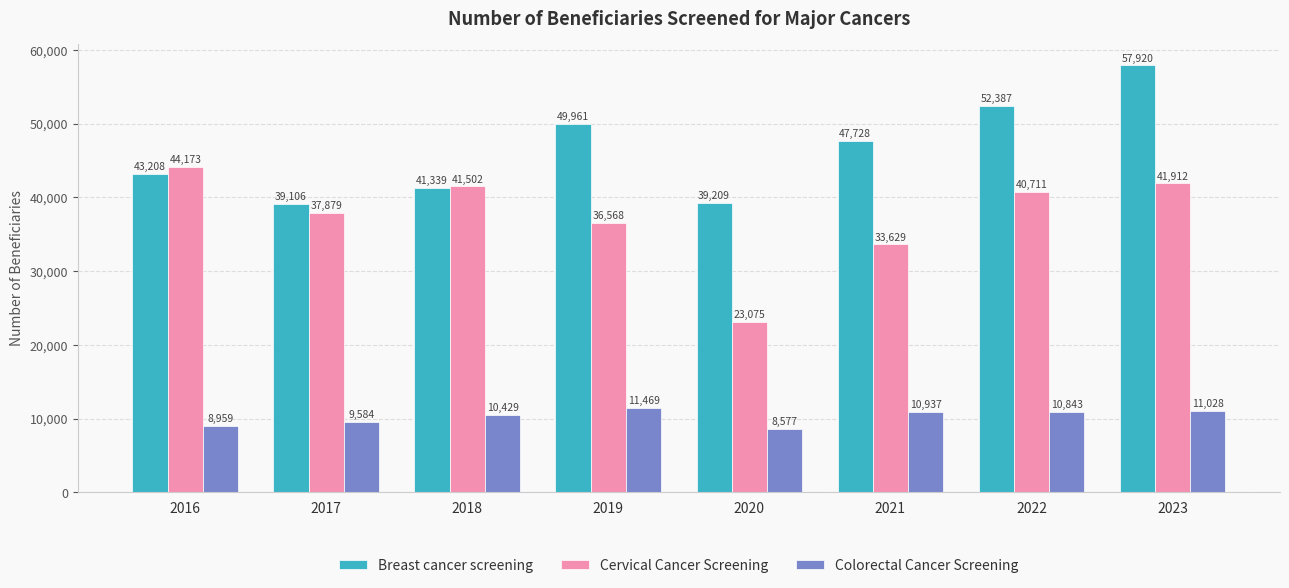

Does the chart contain stacked bars?

No